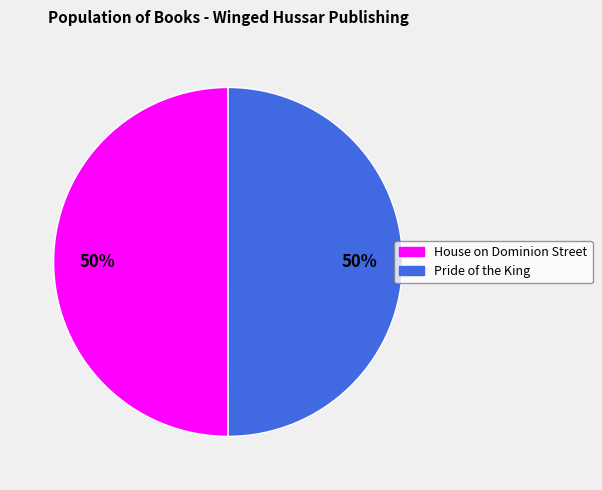

Is it true that Pride of the King is 50% of the pie?

True